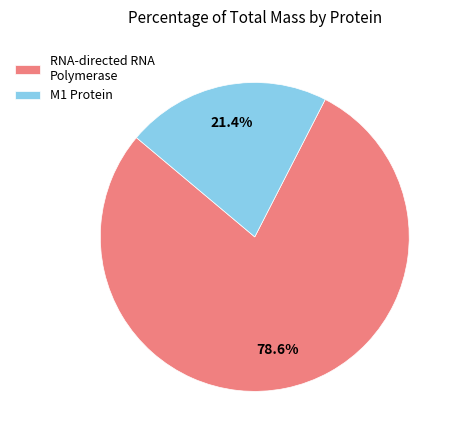

Combined, do RNA-directed RNA Polymerase and M1 Protein account for over 50%?

Yes